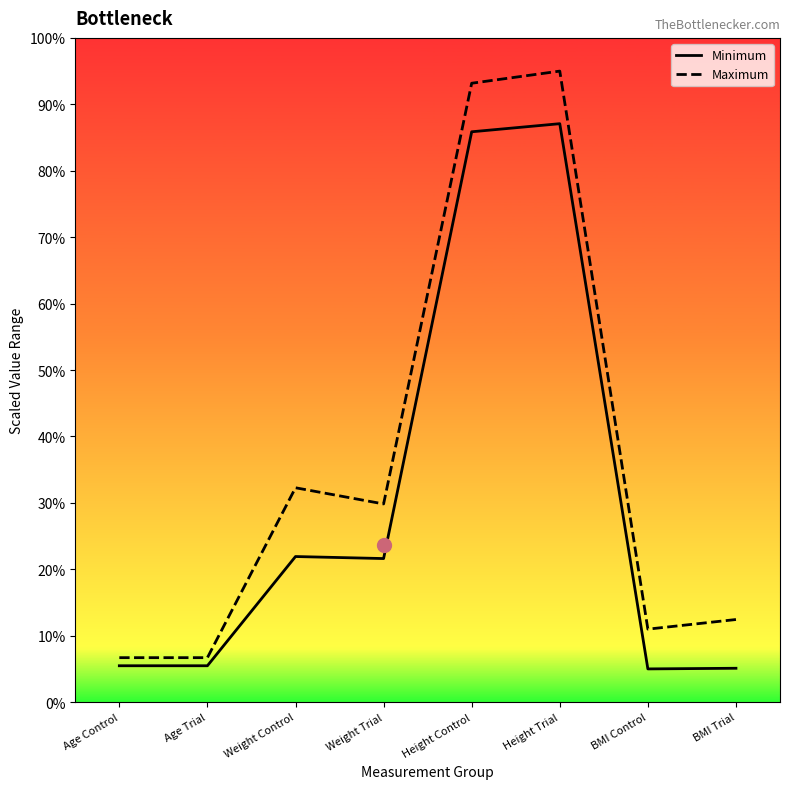

Where does the Maximum series first go above 29?

Weight Control